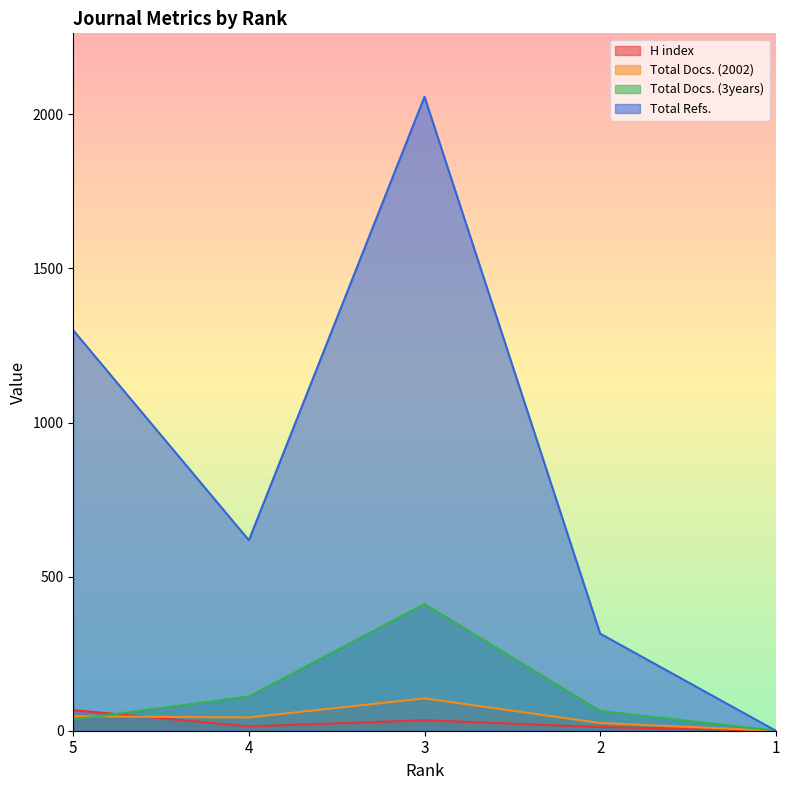

At which category is the sum across all series the highest?

3